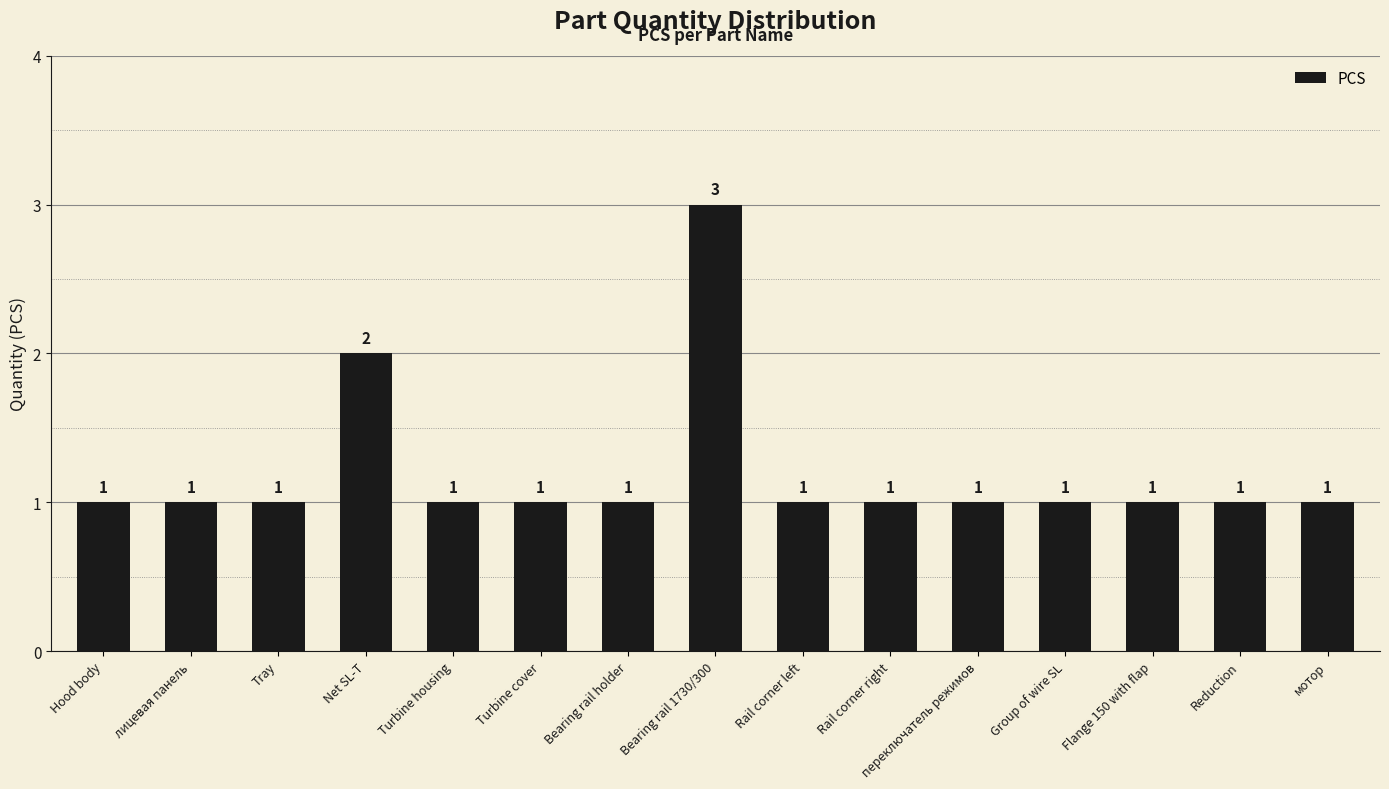

What is the maximum value shown in the chart?

3